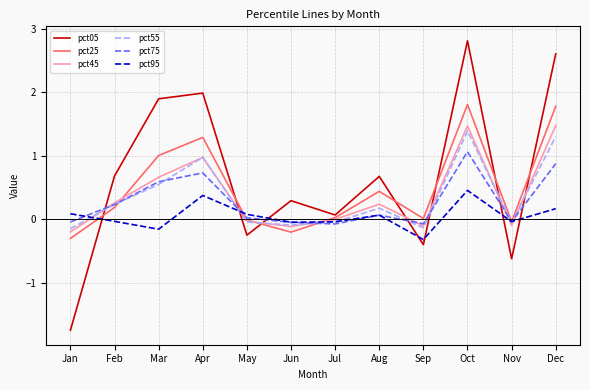

How many interior local valleys does the pct45 series have?

3